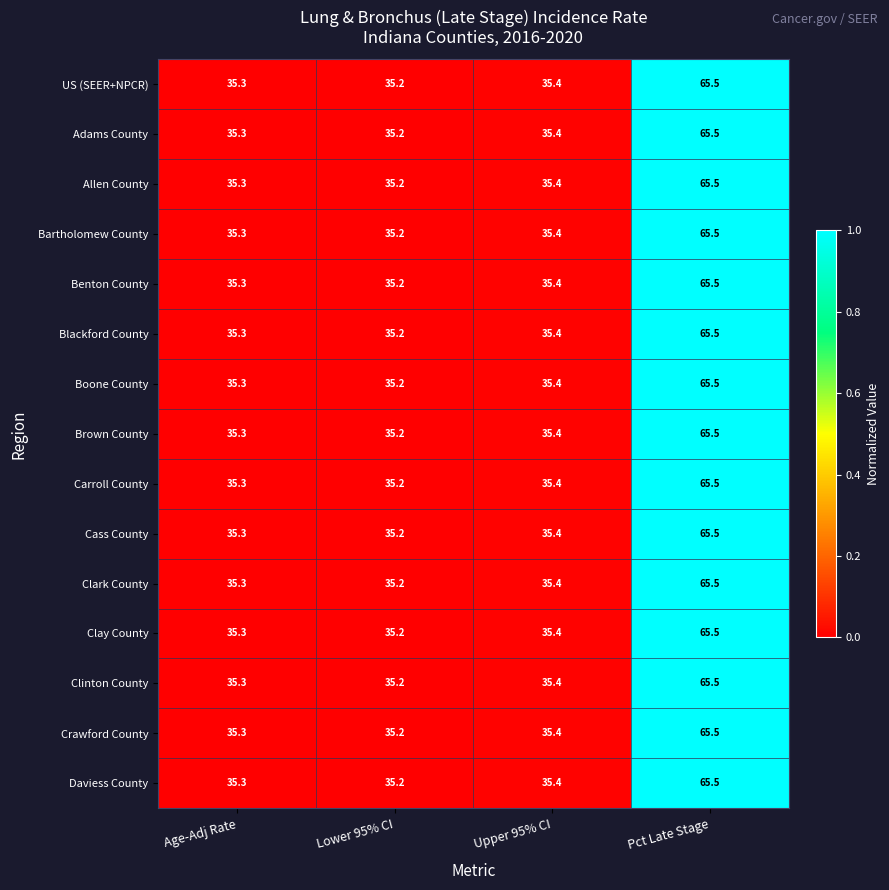

What is the difference between the maximum and minimum values in the Daviess County series?

30.3